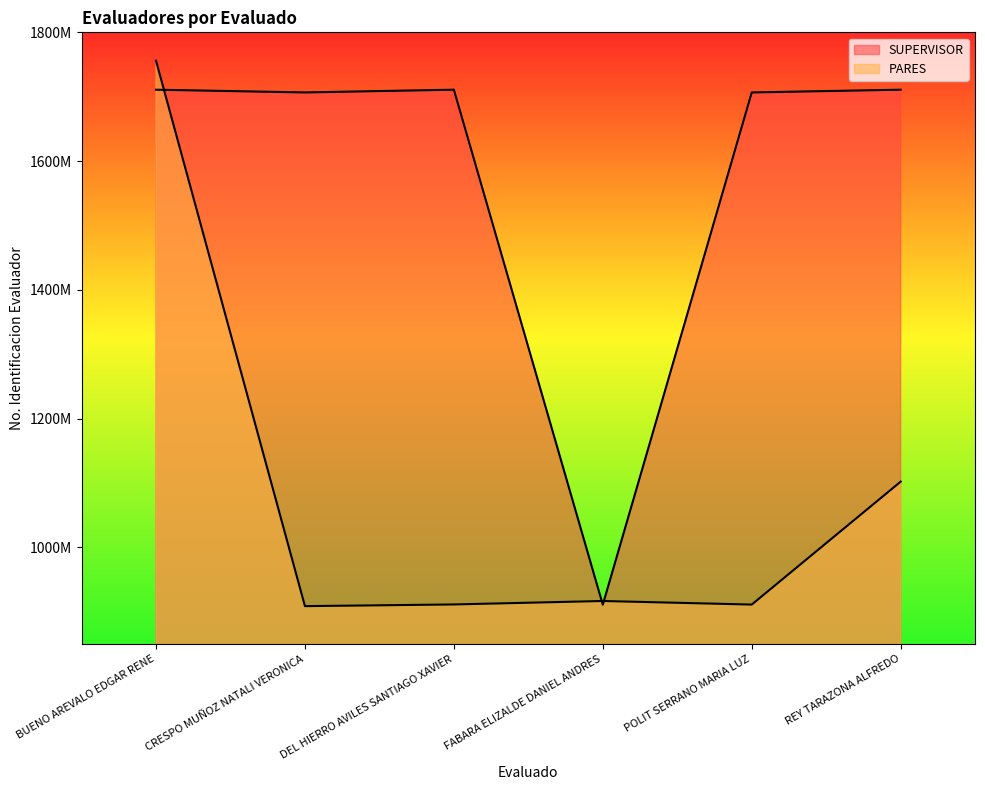

Reading left to right, what are all the values shown in this chart?

SUPERVISOR: BUENO AREVALO EDGAR RENE=1710906189	CRESPO MUÑOZ NATALI VERONICA=1706646542	DEL HIERRO AVILES SANTIAGO XAVIER=1710906189	FABARA ELIZALDE DANIEL ANDRES=911002582	POLIT SERRANO MARIA LUZ=1706646542	REY TARAZONA ALFREDO=1710906189
PARES: BUENO AREVALO EDGAR RENE=1756017362	CRESPO MUÑOZ NATALI VERONICA=908809841	DEL HIERRO AVILES SANTIAGO XAVIER=911438117	FABARA ELIZALDE DANIEL ANDRES=916806417	POLIT SERRANO MARIA LUZ=911248029	REY TARAZONA ALFREDO=1102182548